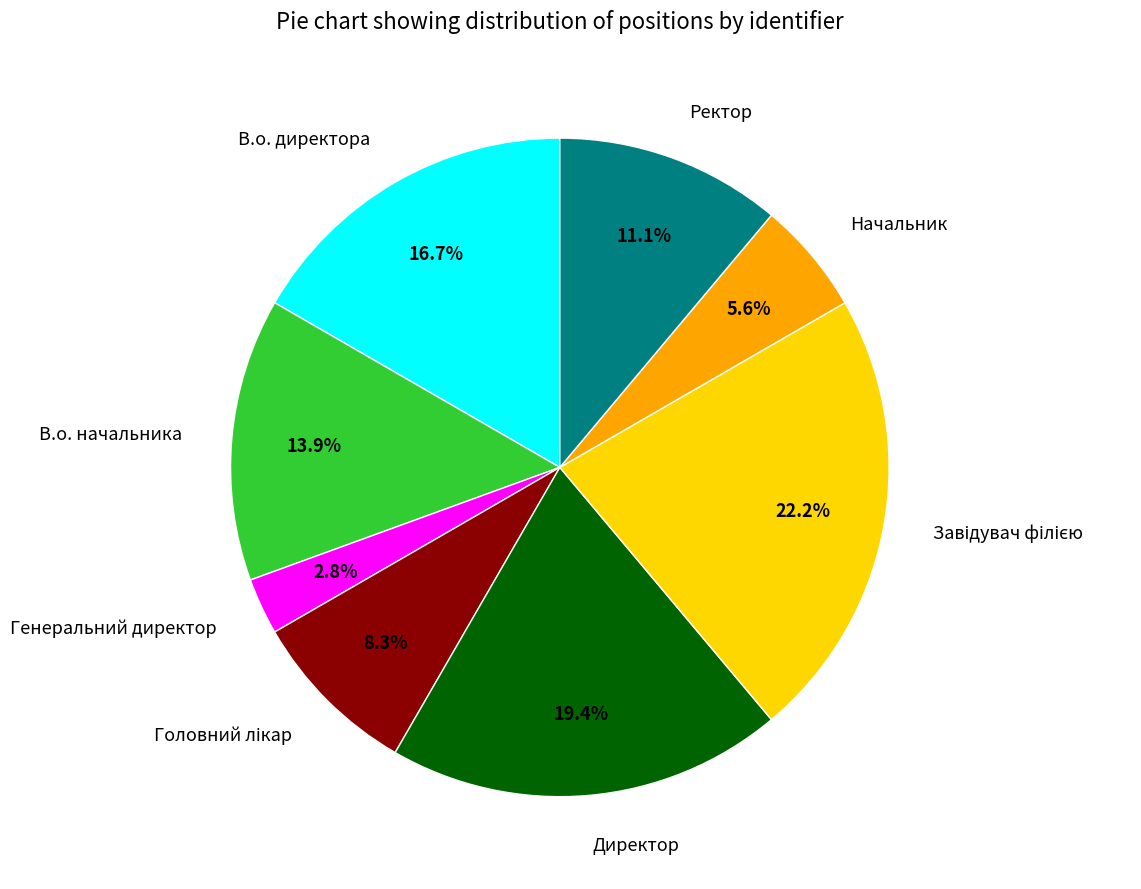

Count the number of slices in the pie.

8